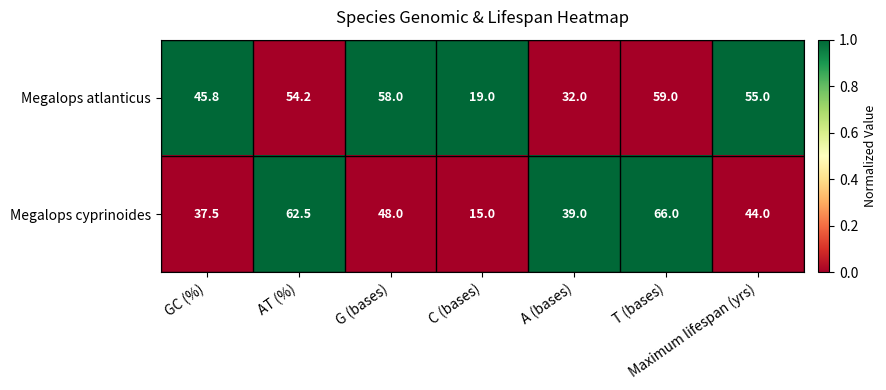

How many categories are shown in the chart?

7